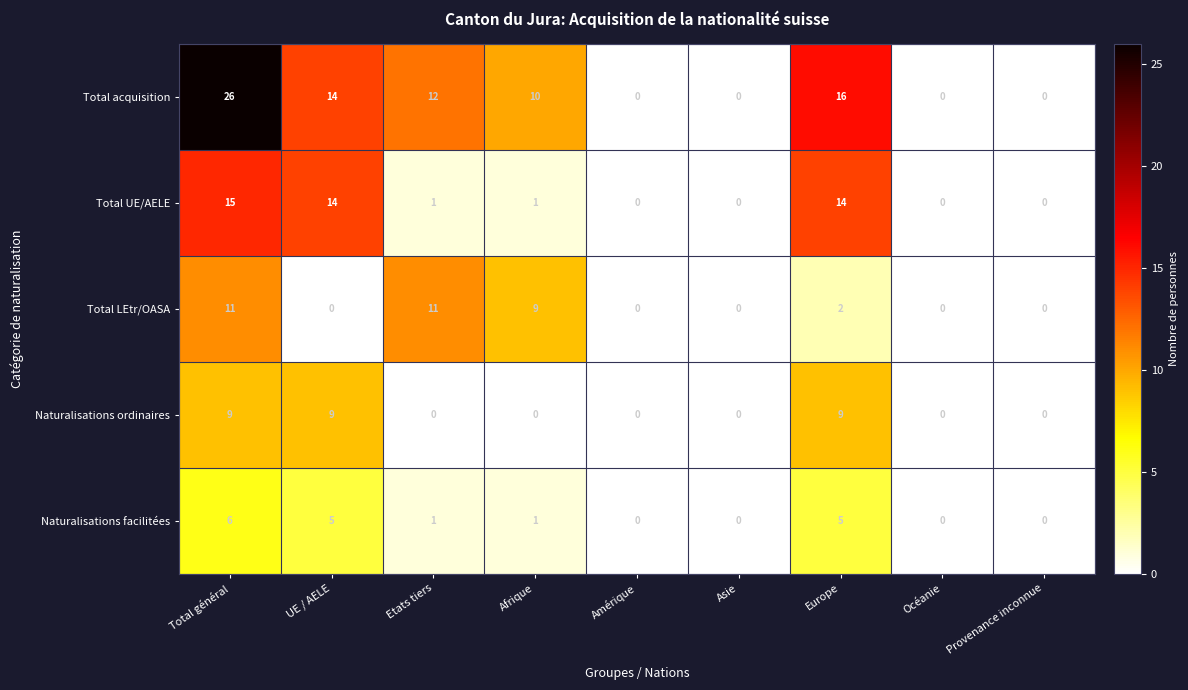

What is the difference between the Total acquisition values at Total général and Etats tiers?

14